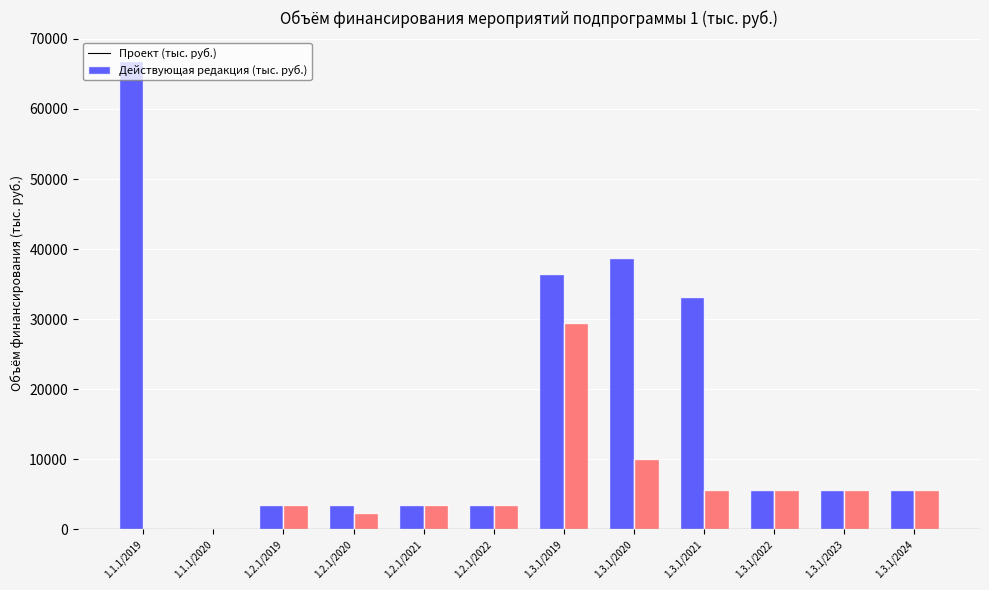

What is the difference between the Действующая редакция (тыс. руб.) values at 1.1.1/2020 and 1.3.1/2022?

5620.0